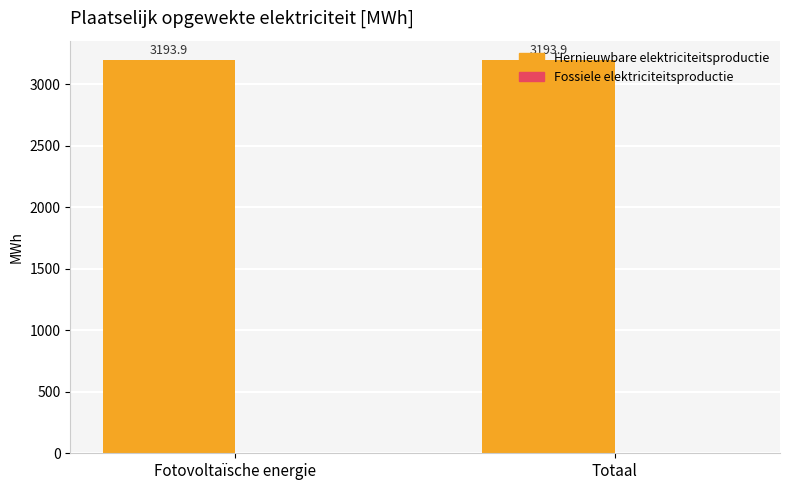

Between Fotovoltaïsche energie and Totaal, which series saw the biggest shift?

Hernieuwbare elektriciteitsproductie